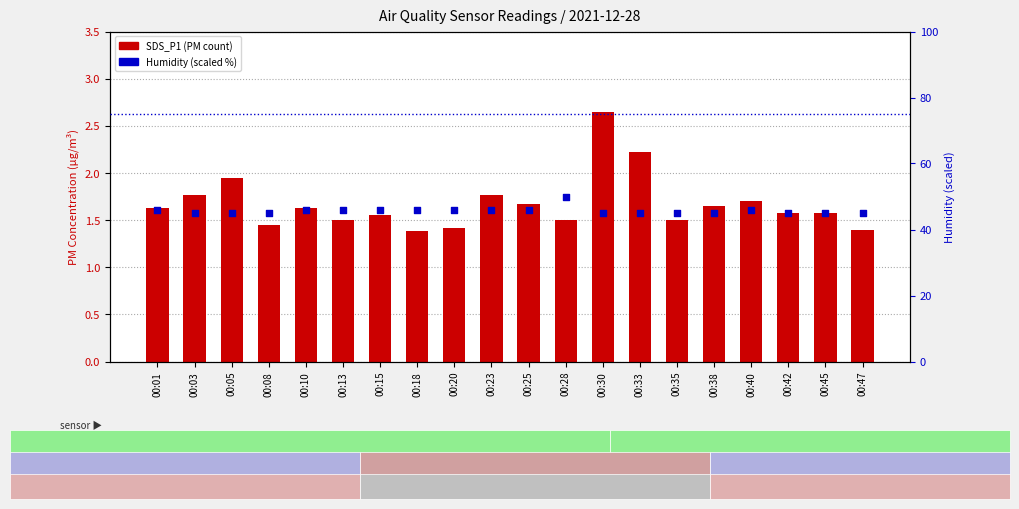

At how many categories does at least one series exceed 47?

1